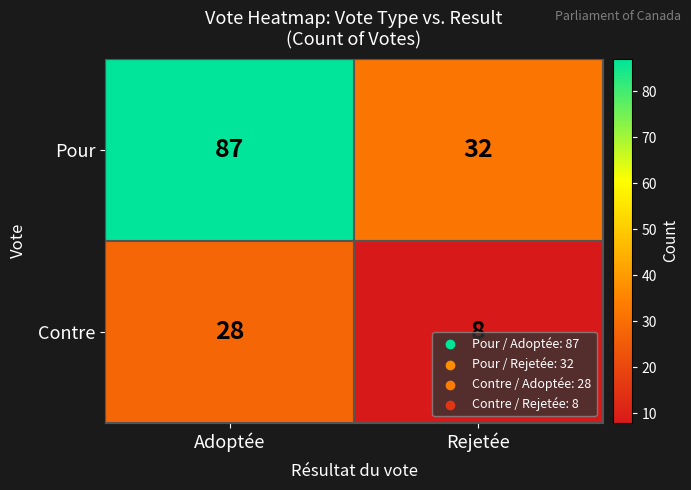

Count the number of categories in the chart.

2